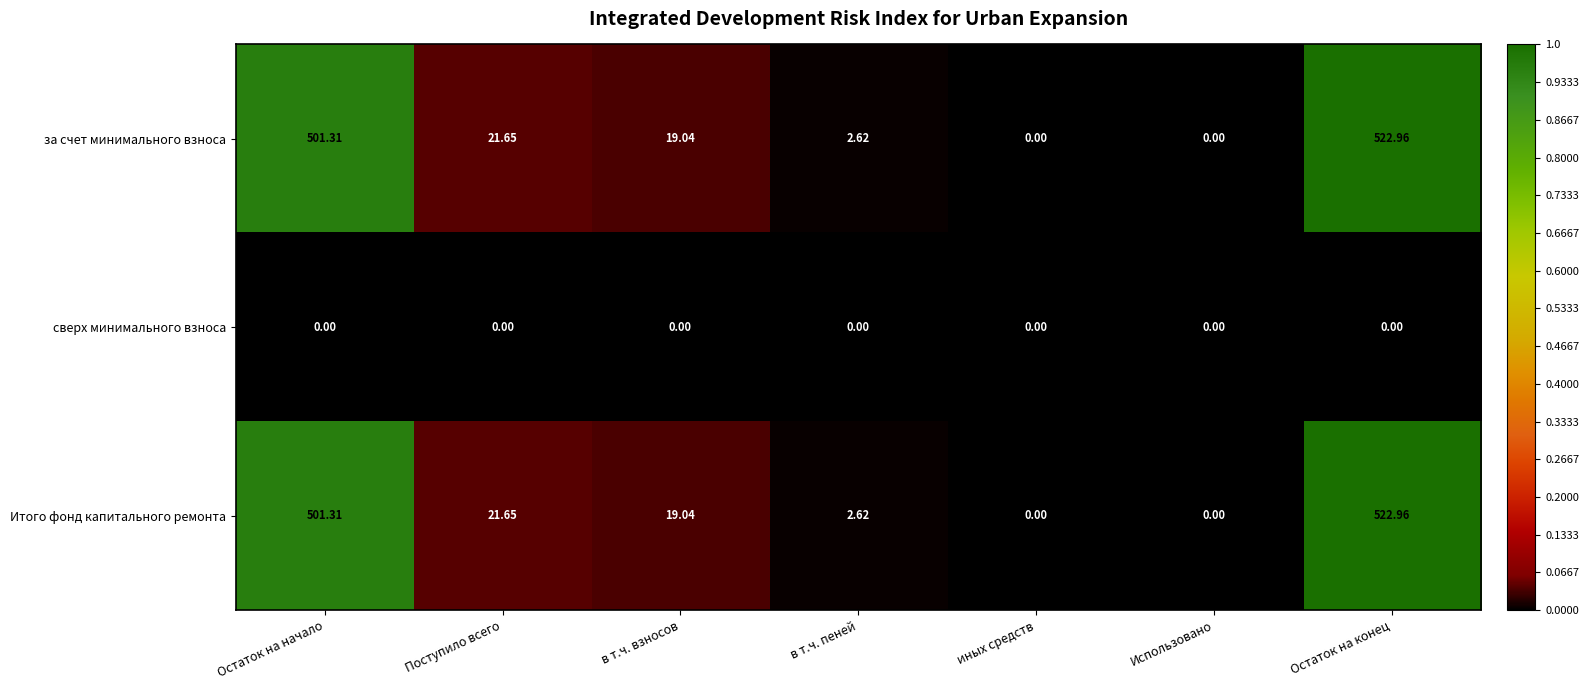

Is the value of Итого фонд капитального ремонта at Поступило всего greater than the value of за счет минимального взноса at иных средств?

Yes